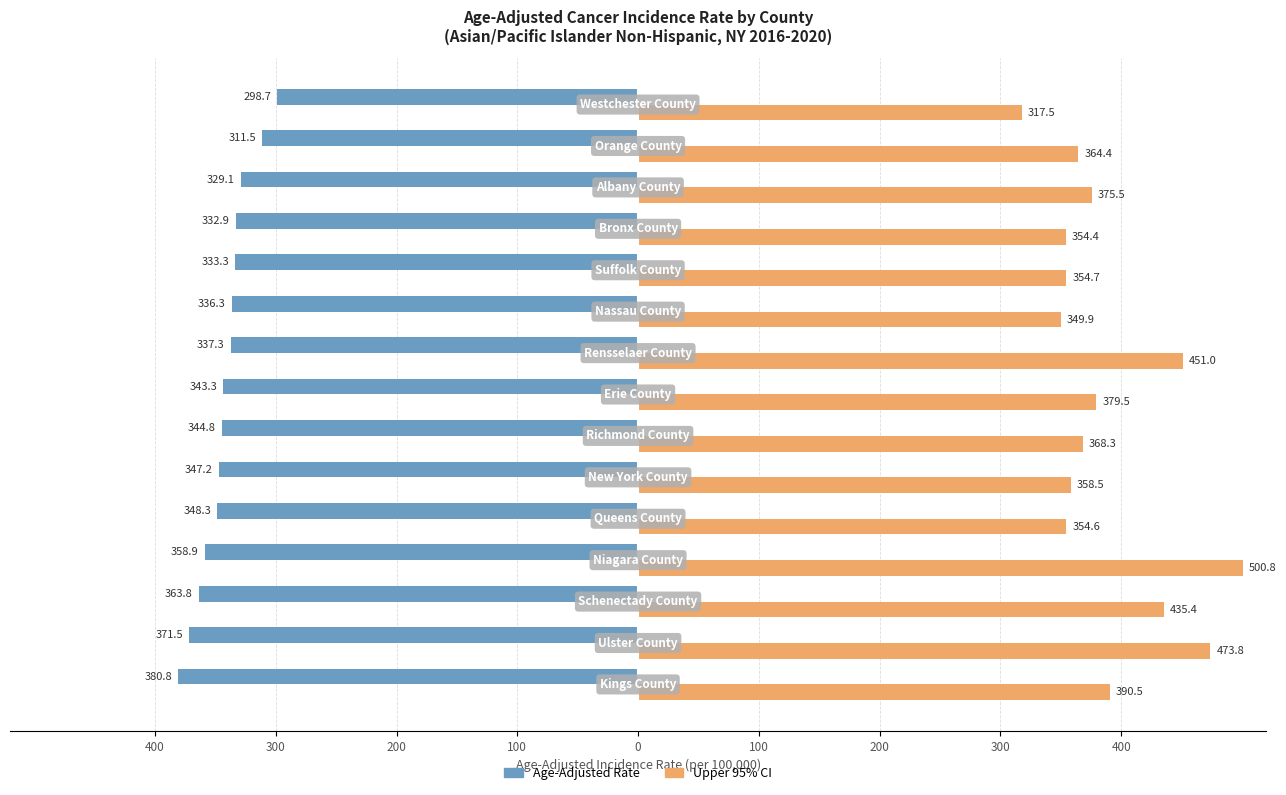

What are all the series names shown in the legend?

Age-Adjusted Rate, Upper 95% CI